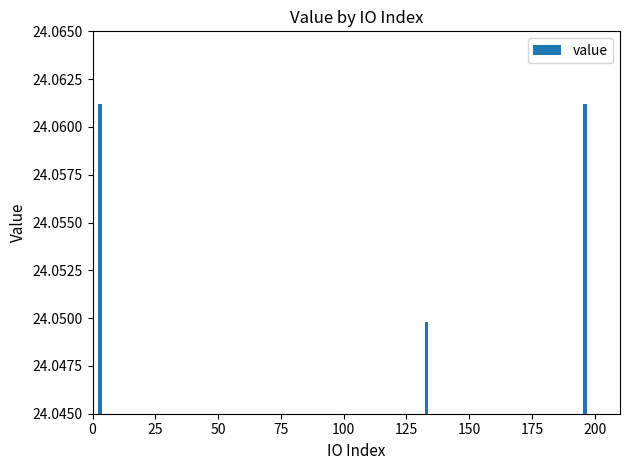

Is it true that the value at 75 is 43.0?

False